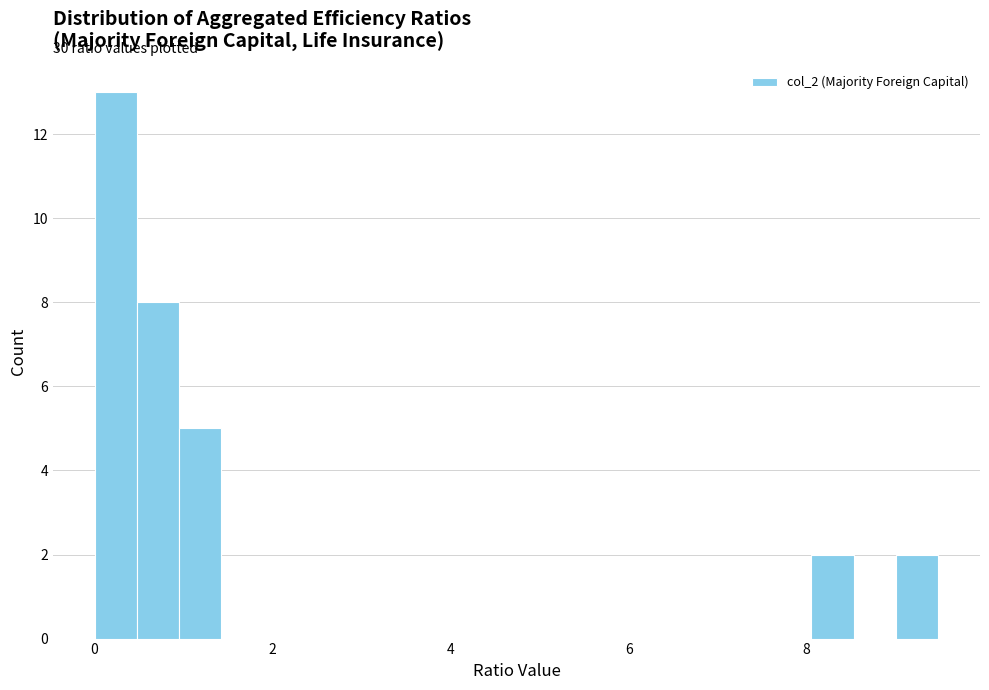

Around what value on the x-axis is the tallest bar? Give the approximate position of its centre, as read against the axis.

0.2